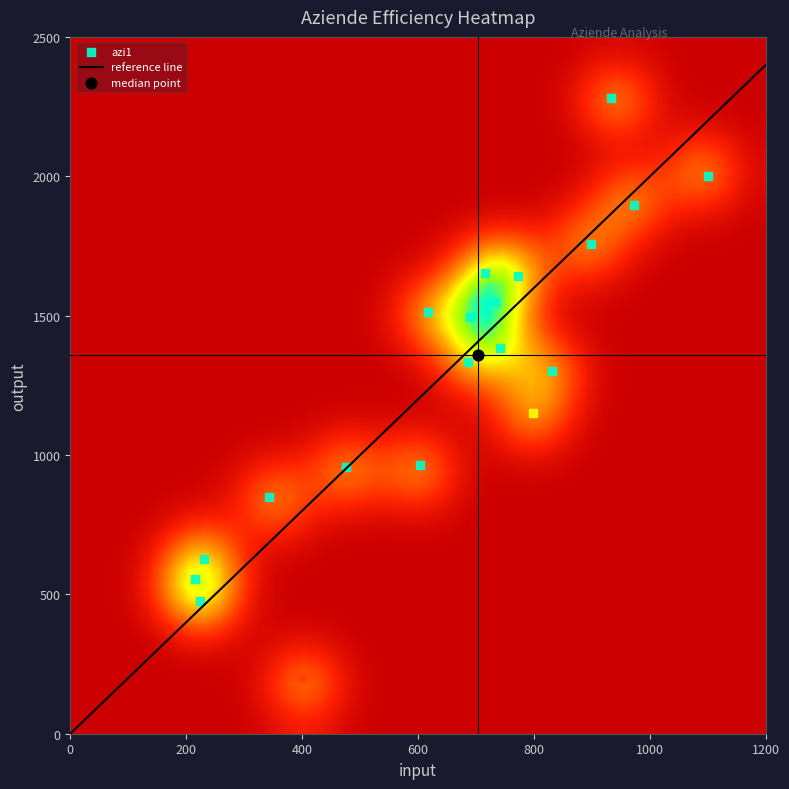

What is the approximate value of output at 4?

1642.6